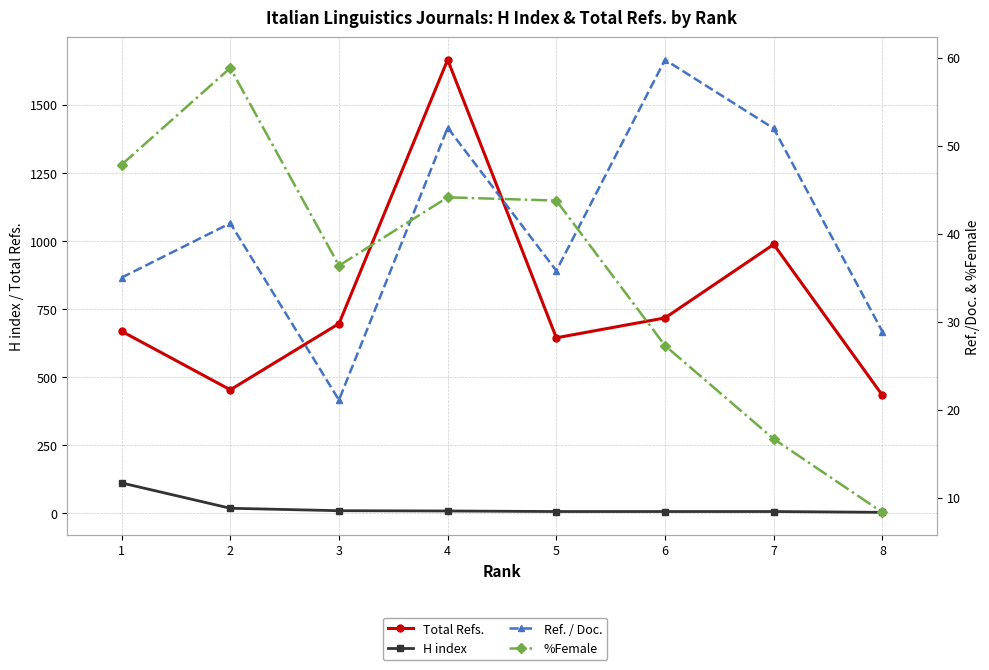

What is the difference between the maximum and second lowest values in the H index series?

105.0